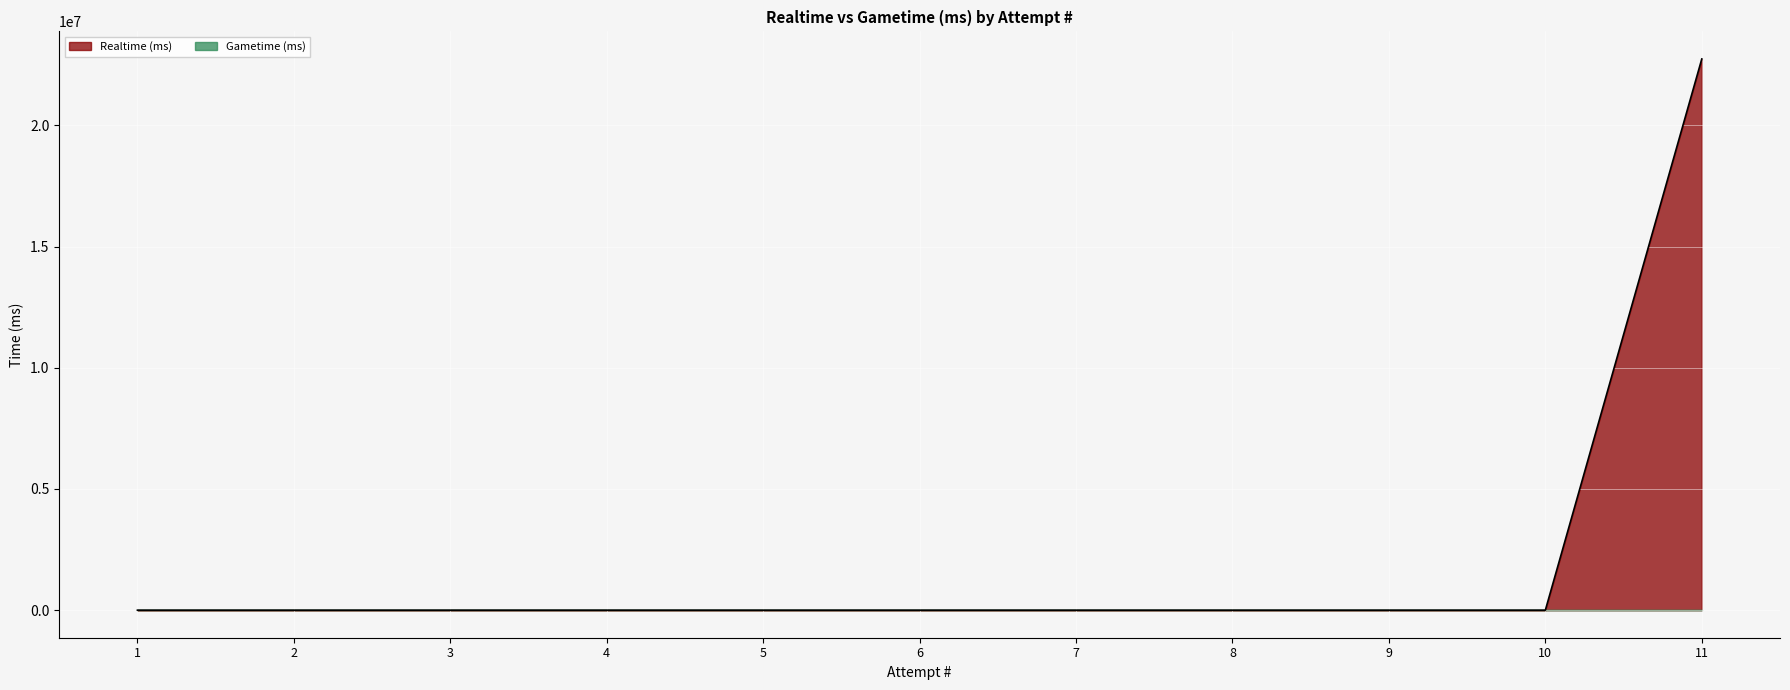

True or false: the data shows 9431646 at 1.

False